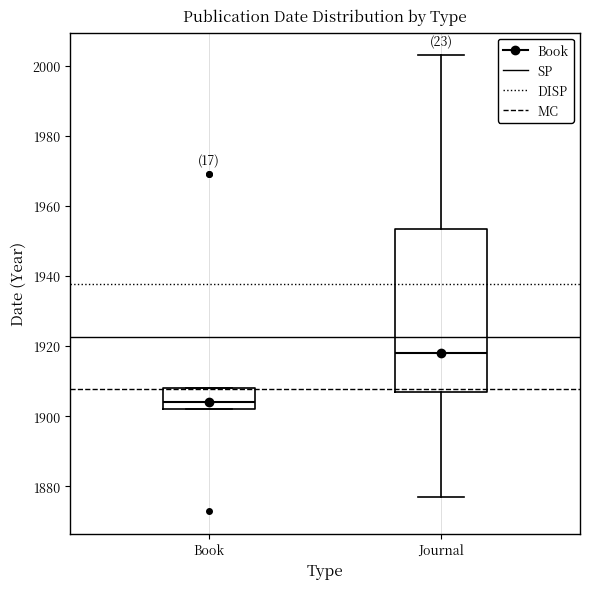

Reading left to right, transcribe this box plot: for each box, give where its median line is, the range the box spans, and where its two whiskers end, as read against the y-axis. The values are not printed on the chart, so give them approximately, as read against the axis.

Book: median 1904, box 1902 to 1908, whiskers 1902 to 1908
Journal: median 1918, box 1908 to 1954, whiskers 1878 to 2004